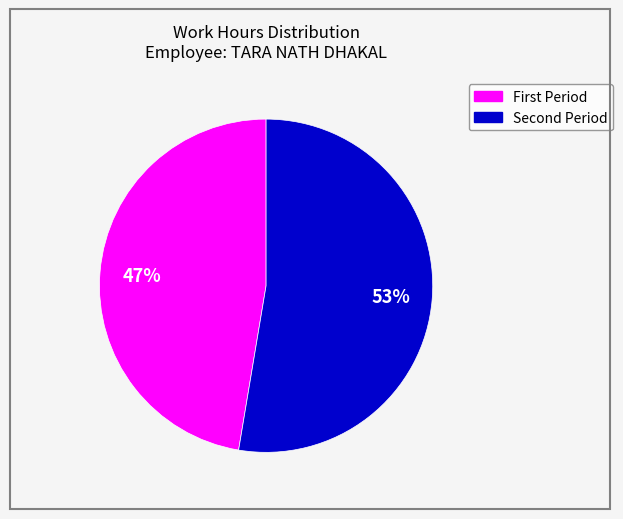

Does any single category account for the majority?

Yes